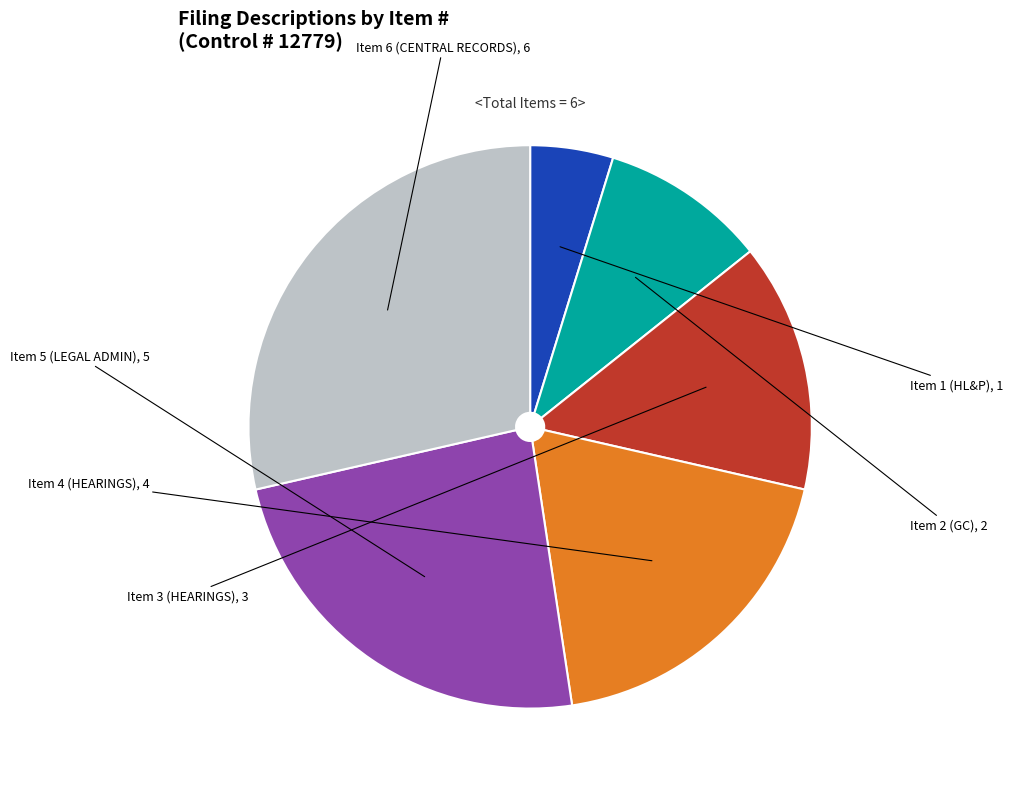

How many segments does this pie chart have?

6